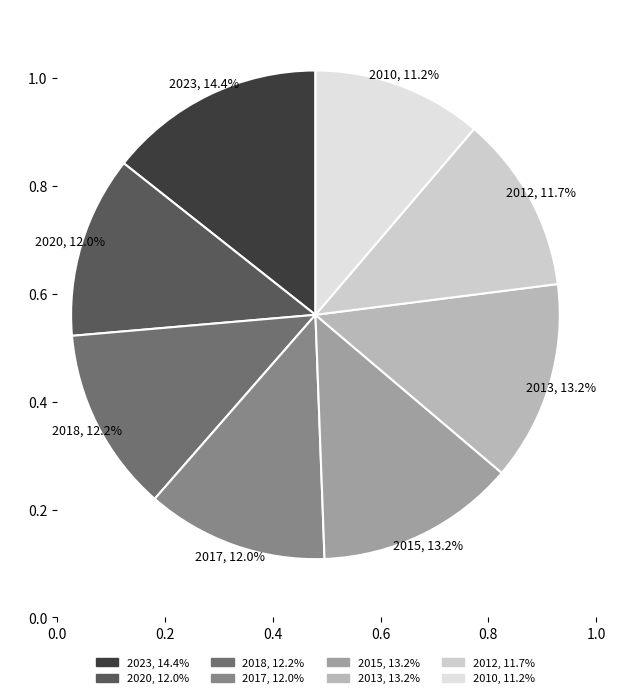

To the nearest percent, what is the average slice percentage?

12%